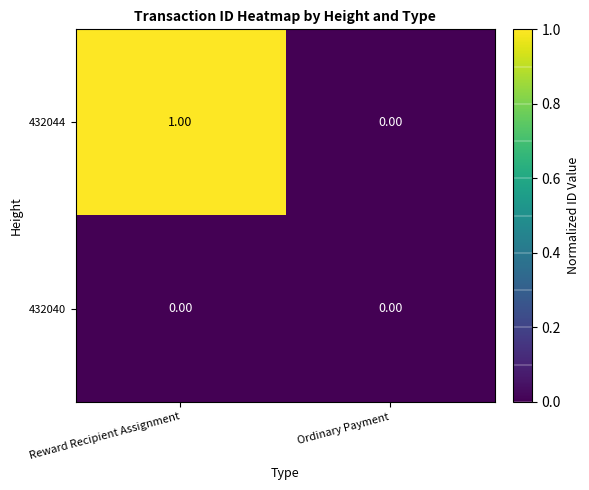

Which series has the widest spread of values?

432044